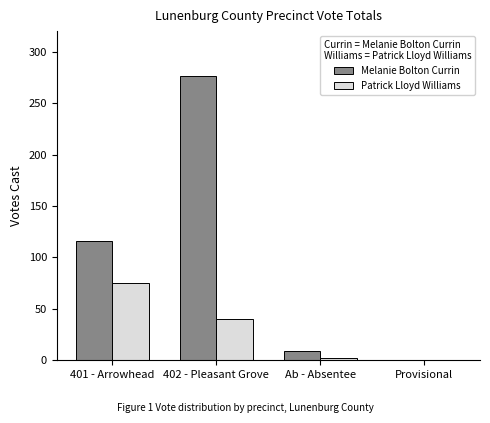

Reading left to right, extract all data points from this chart.

Melanie Bolton Currin: 116	276	9	0
Patrick Lloyd Williams: 75	40	2	0